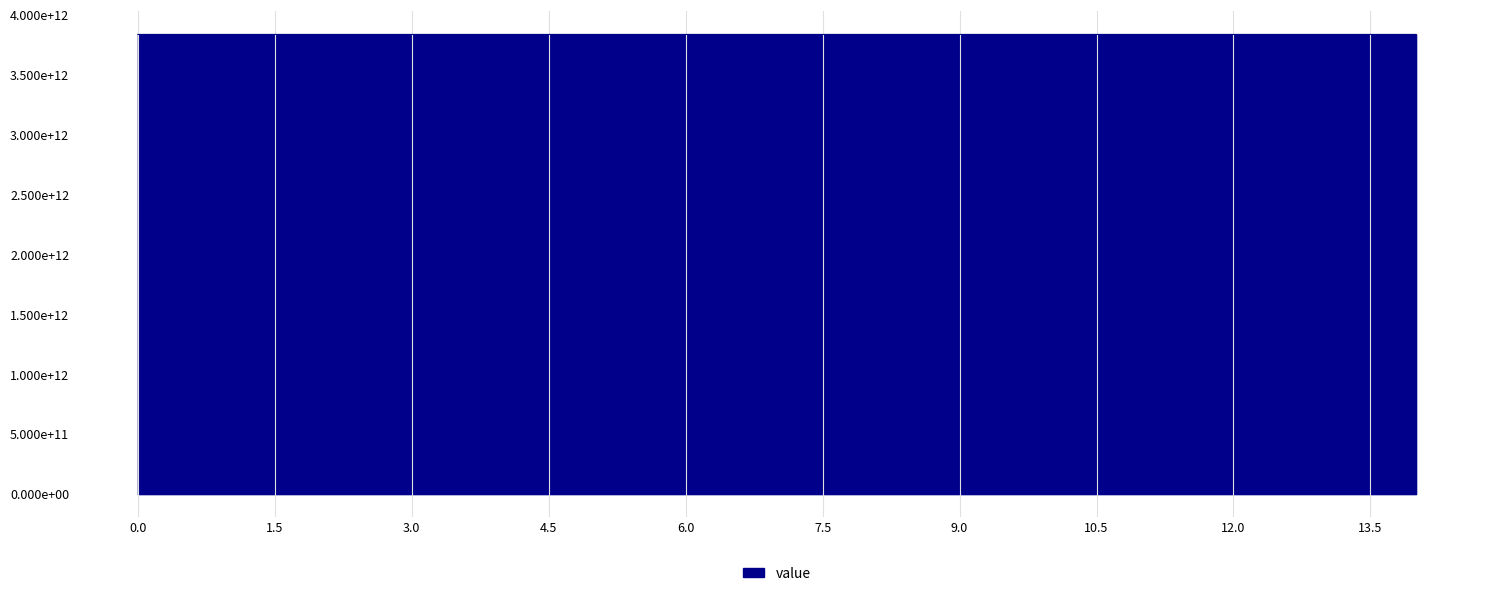

Reading right to left, extract all data points from this chart.

3835698655232	3835698655232	3835698511872	3835705208832	3835705208832	3835705245696	3835705225216	3835705204736	3835705114624	3835705458688	3835705229312	3835705225216	3835705917440	3835705917440	3835705991168